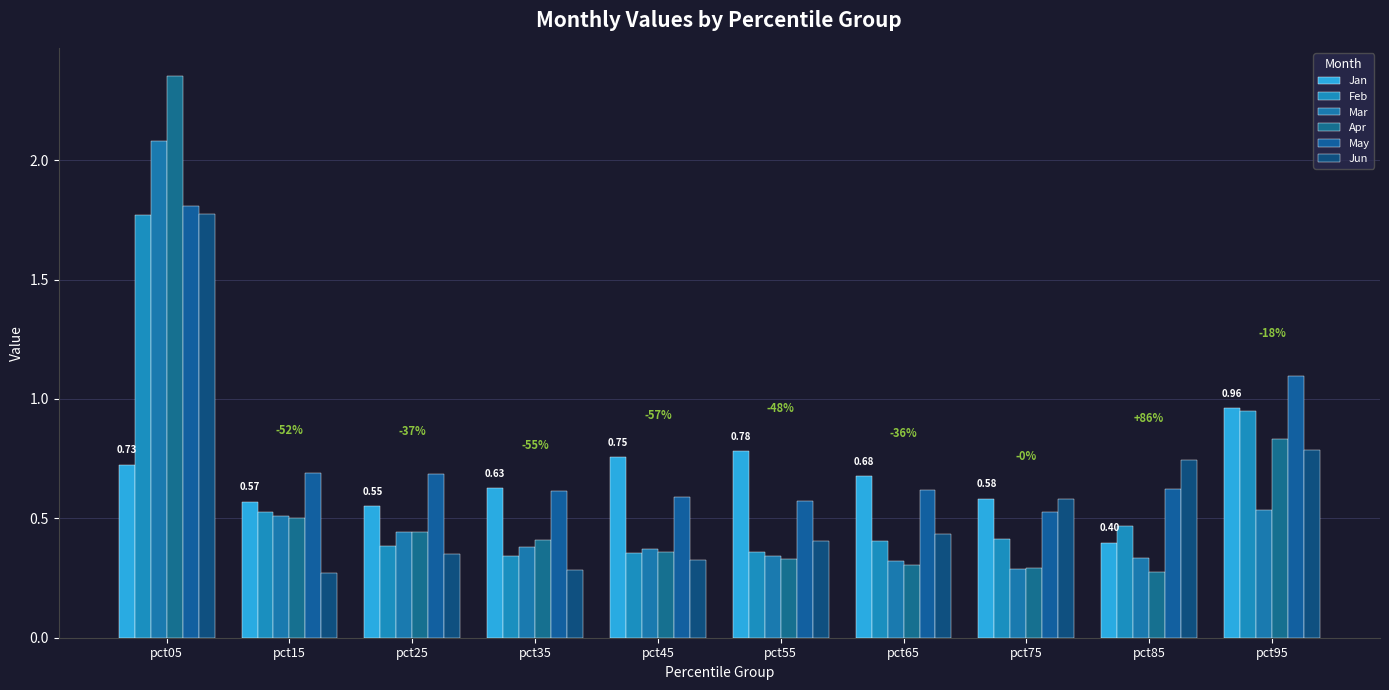

At how many categories does at least one series exceed 1?

2